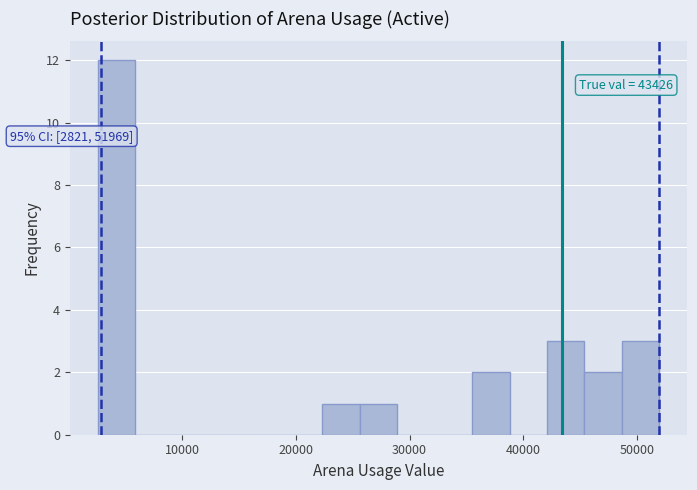

Read against the x-axis, roughly where is the centre of the tallest bar?

4000